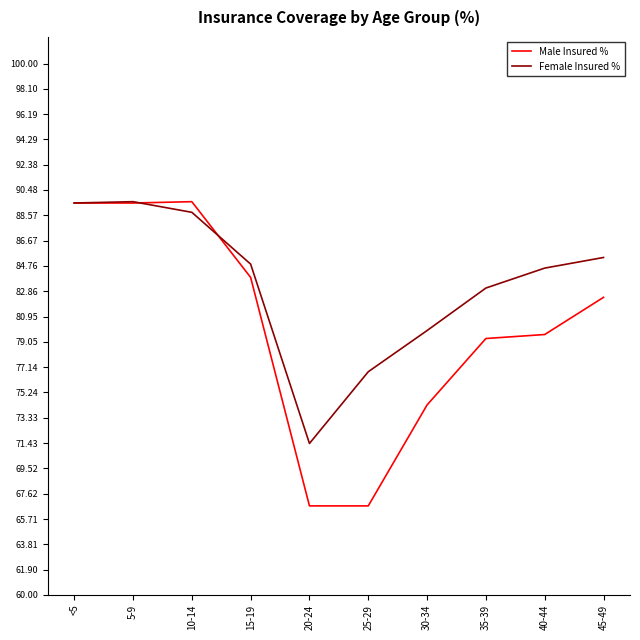

Which series changed the most between <5 and 40-44?

Male Insured %